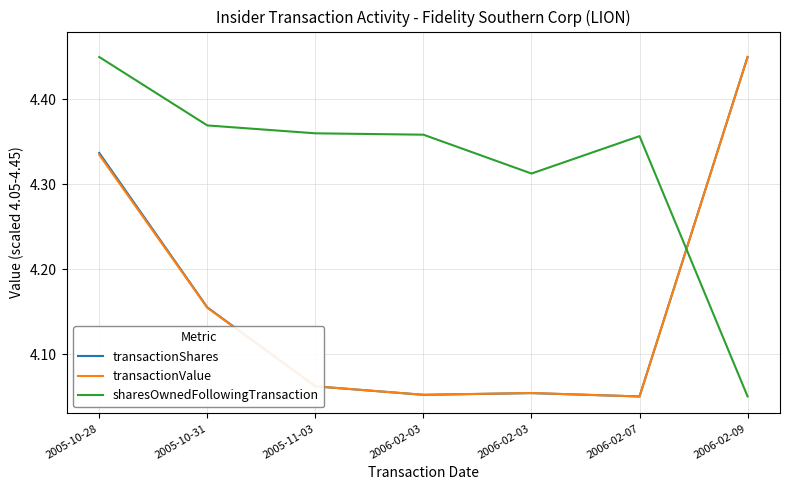

What is the difference between the second highest and second lowest values in the transactionShares series?

0.3